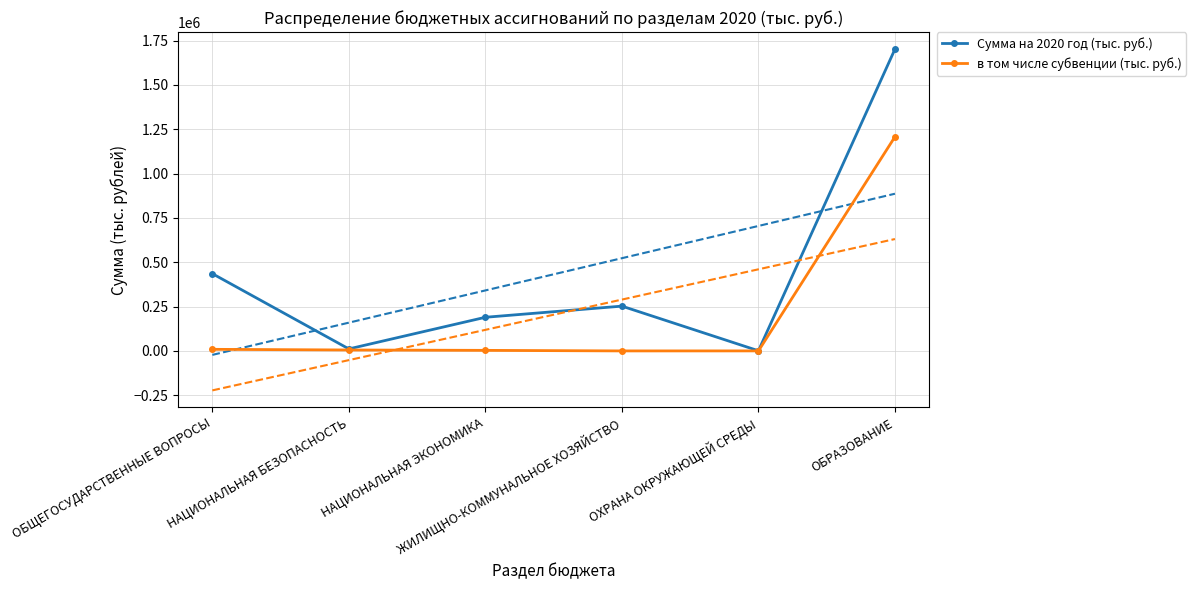

What is the label of the 1st point from the right?

ОБРАЗОВАНИЕ